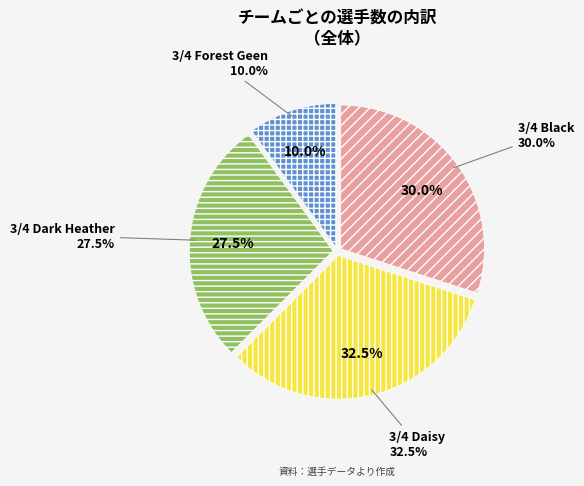

Which category has the smallest portion of the pie?

3/4 Forest Geen